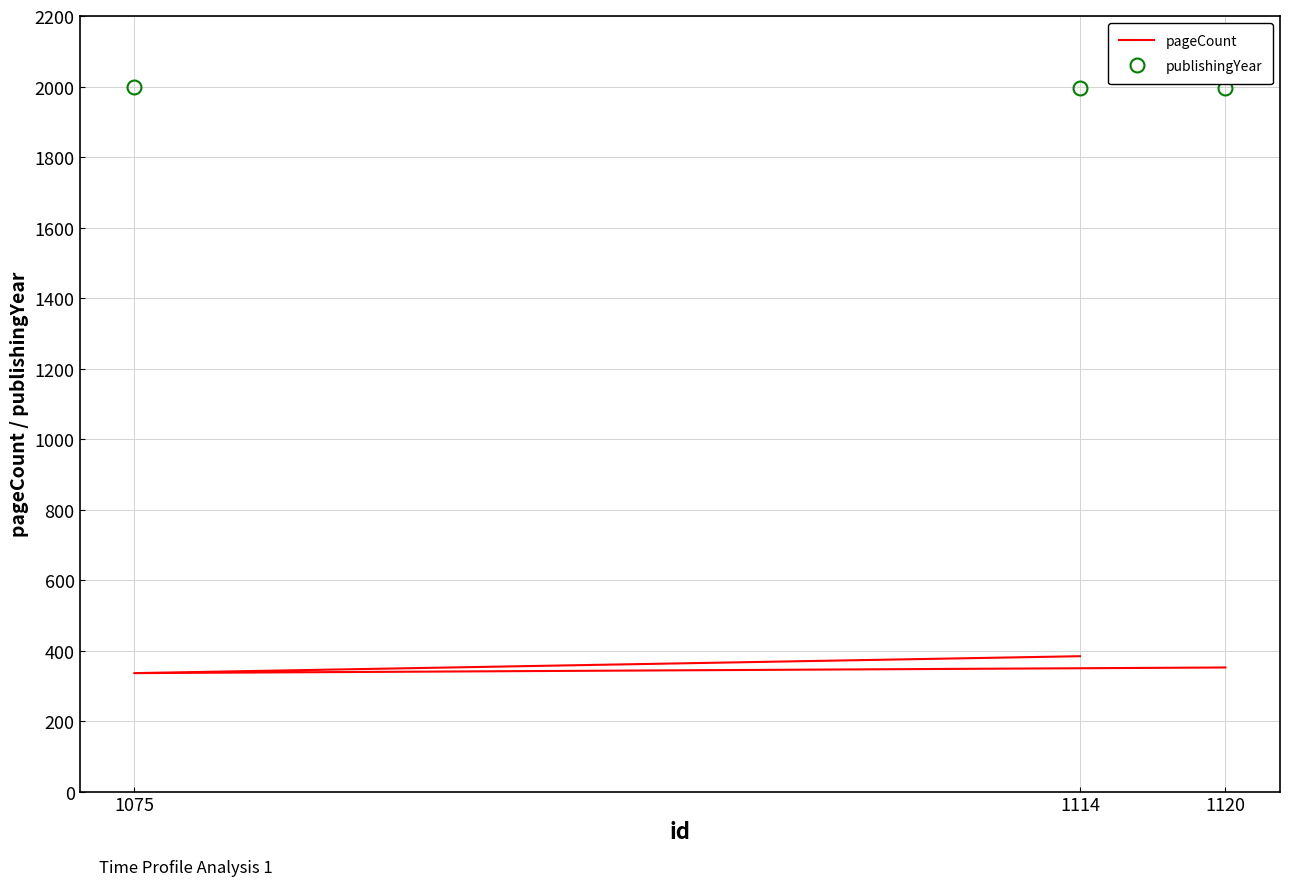

Reading left to right, list all the values displayed in this chart.

pageCount: 1114=384	1075=336	1120=352
publishingYear: 1114=1997	1075=1999	1120=1996